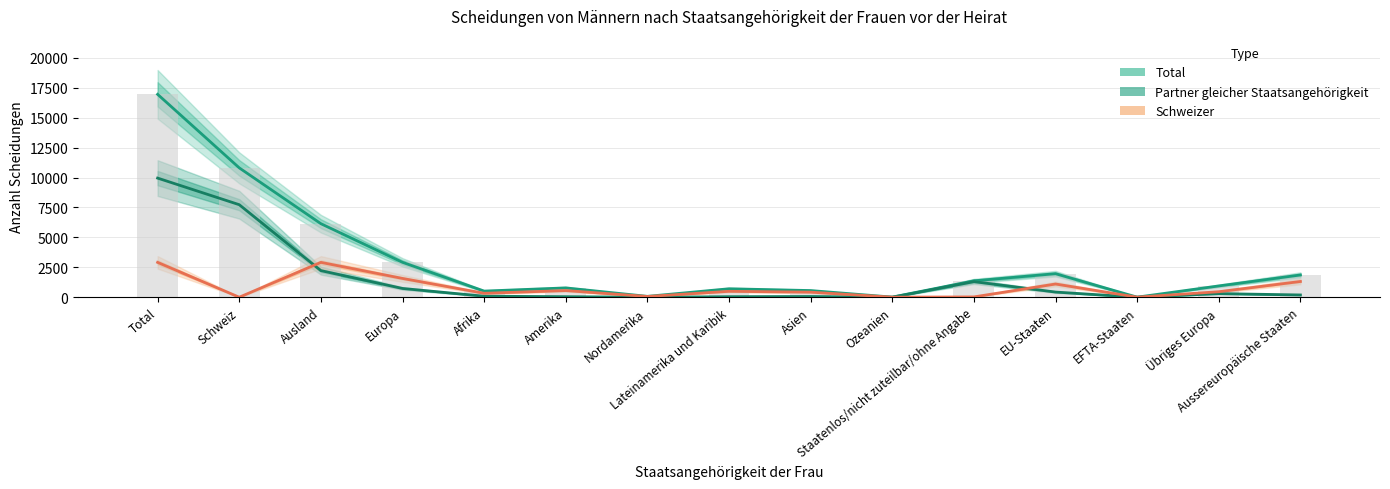

Read the Total value at Lateinamerika und Karibik.

707